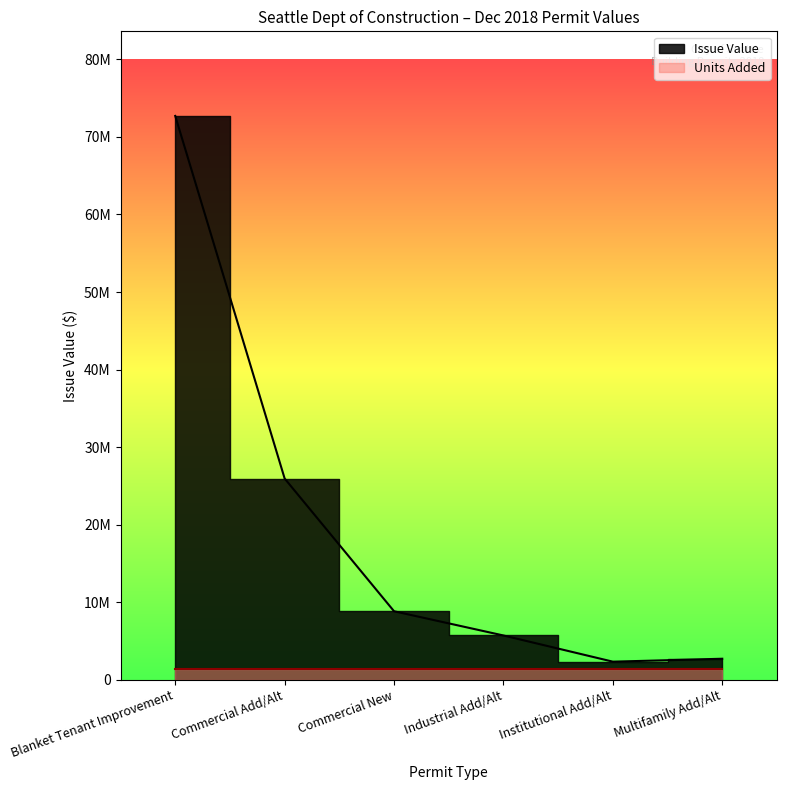

The chart shows a value of 8857242 at Commercial New. True or false?

True